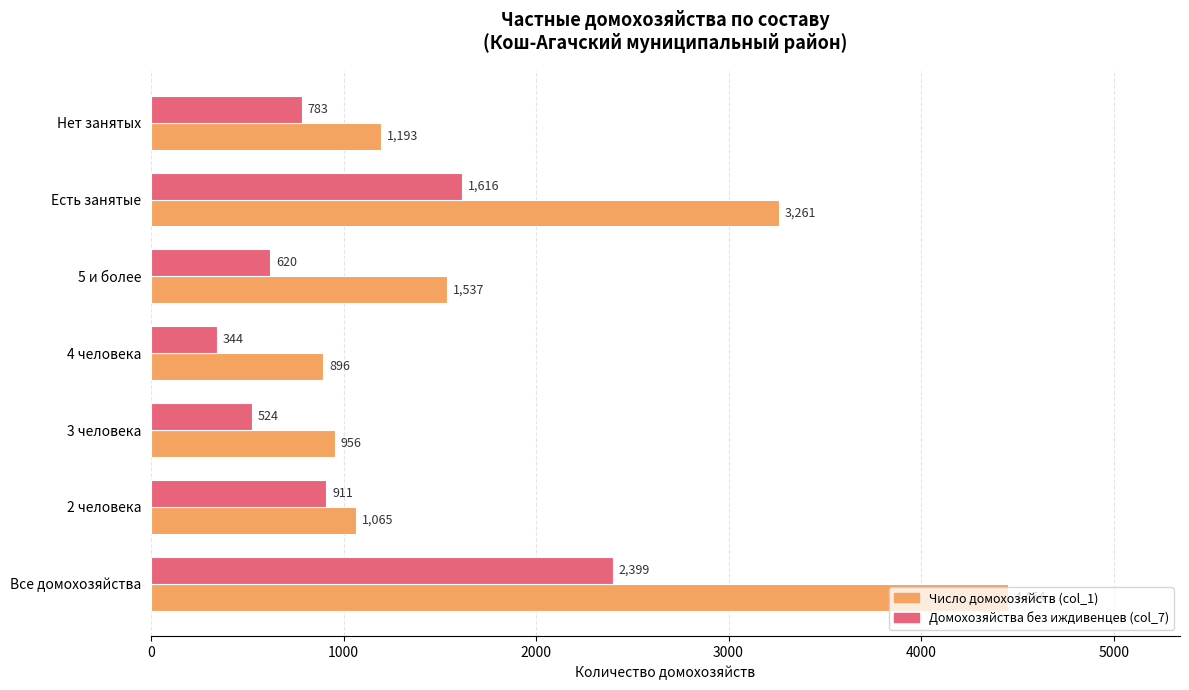

What are all the series names shown in the legend?

Число домохозяйств (col_1), Домохозяйства без иждивенцев (col_7)